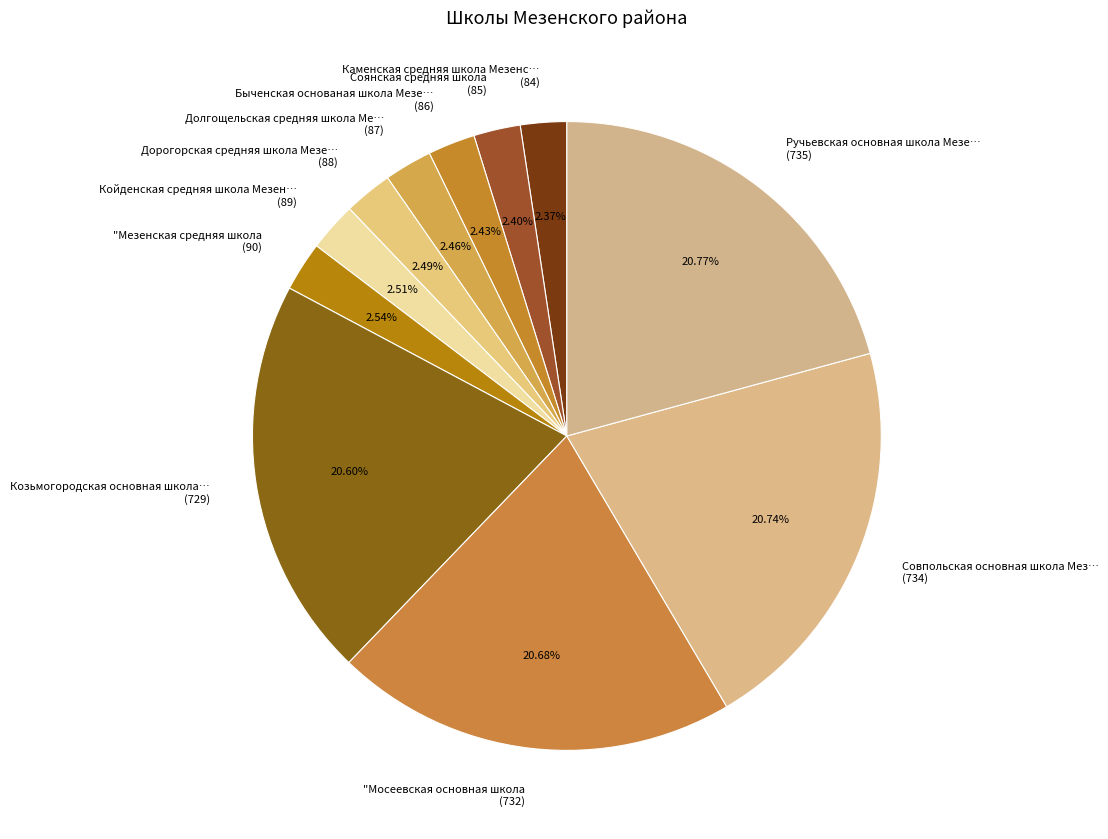

To the nearest percent, what is the average slice percentage?

9%